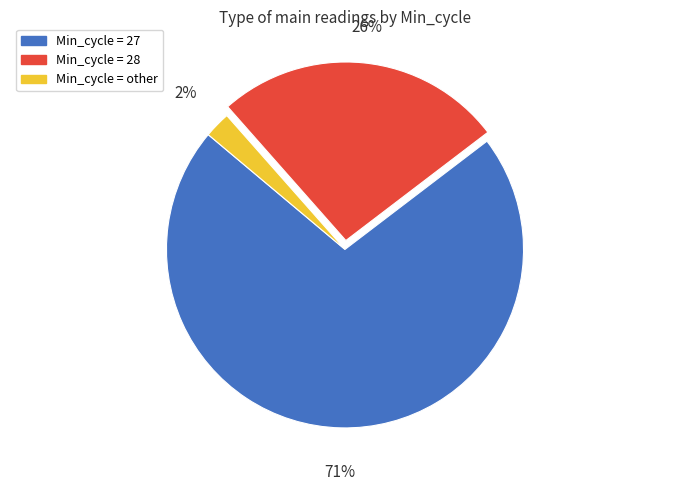

To the nearest percent, what is the combined percentage of Min_cycle = 27 and Min_cycle = other?

74%